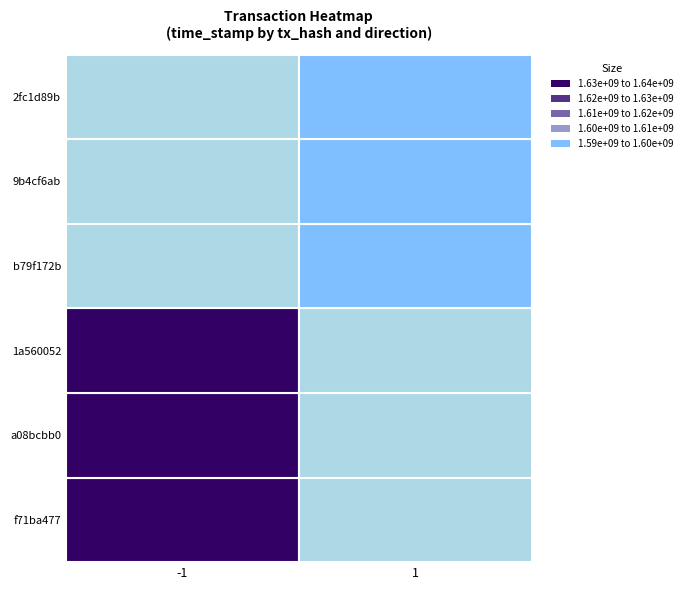

Count the f71ba477 values in the range -1 to 1635988427.

2